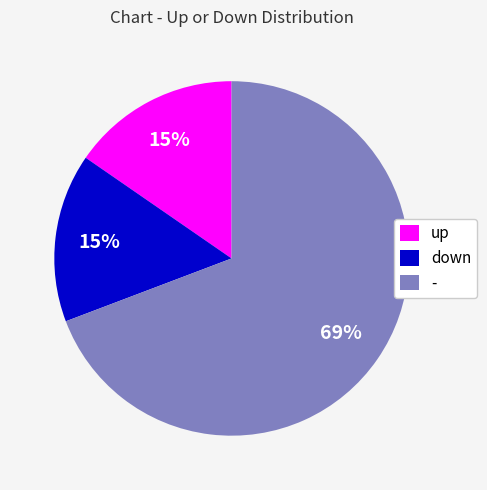

To the nearest percent, what portion does up represent?

15%